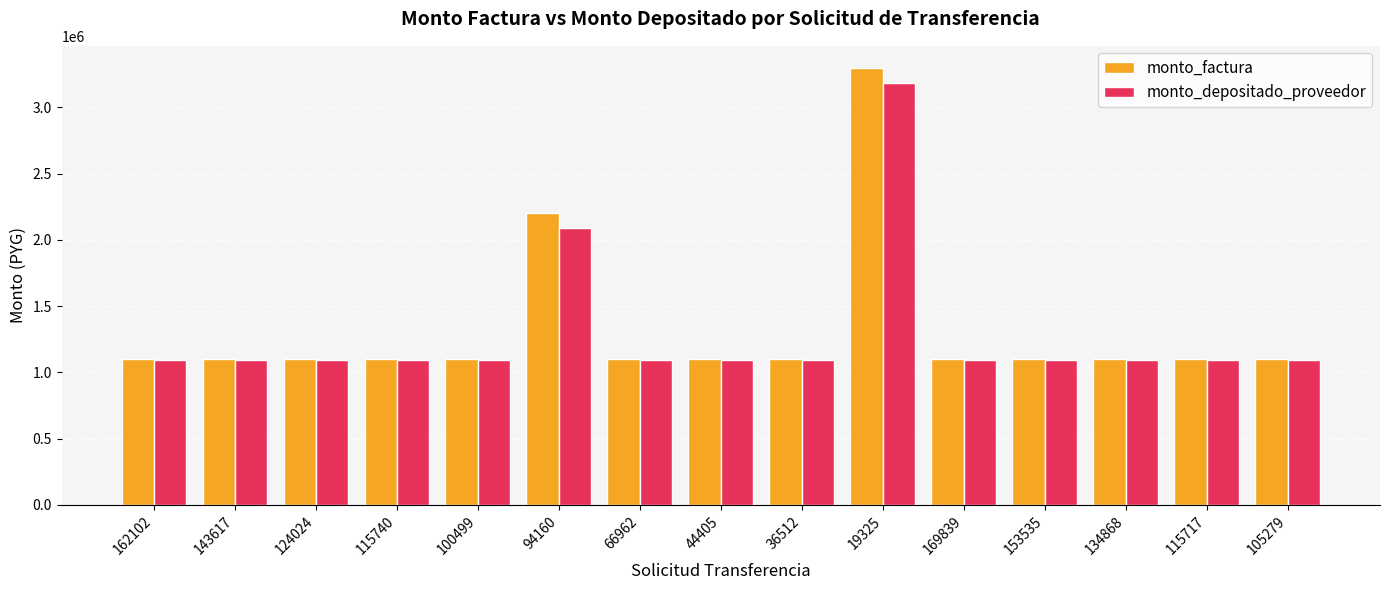

What is the maximum value for monto_depositado_proveedor?

3188160